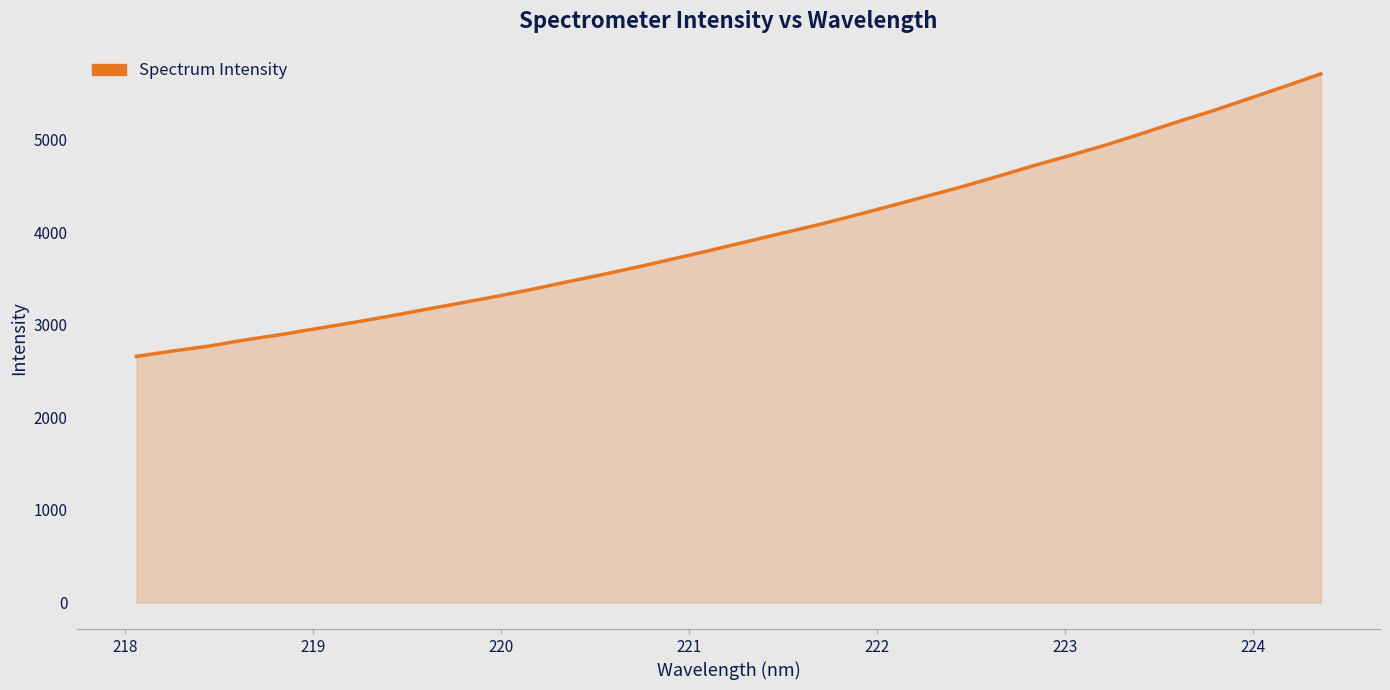

What is the maximum value shown in the chart?

5708.5